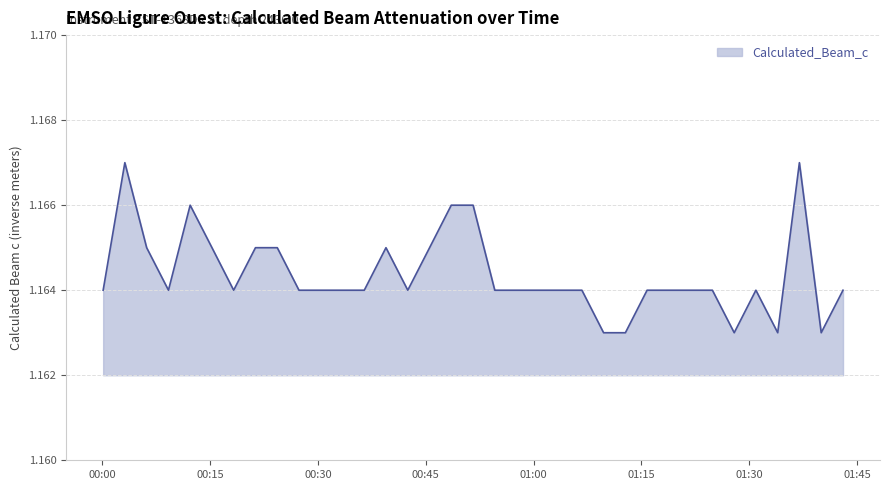

Does the chart have visible grid lines?

Yes